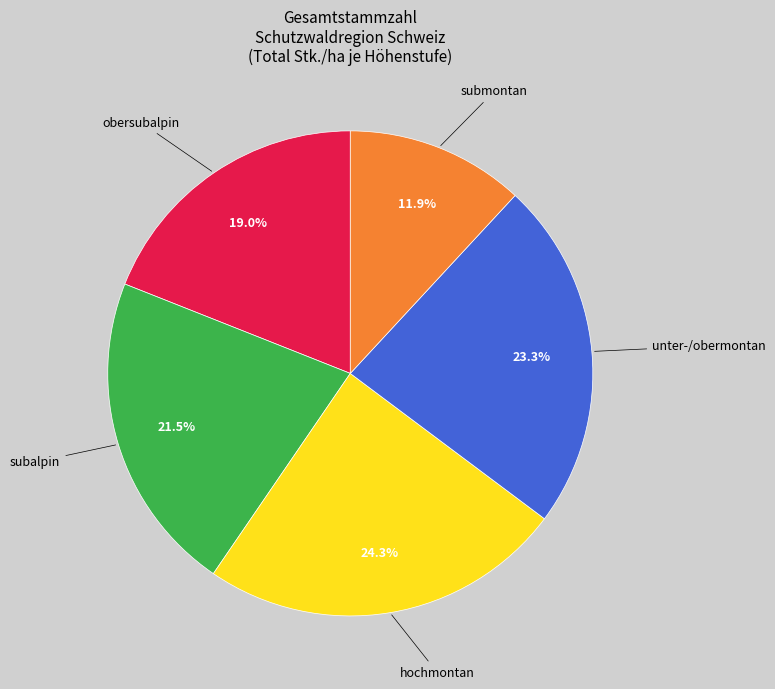

Between obersubalpin and unter-/obermontan, which is larger?

unter-/obermontan